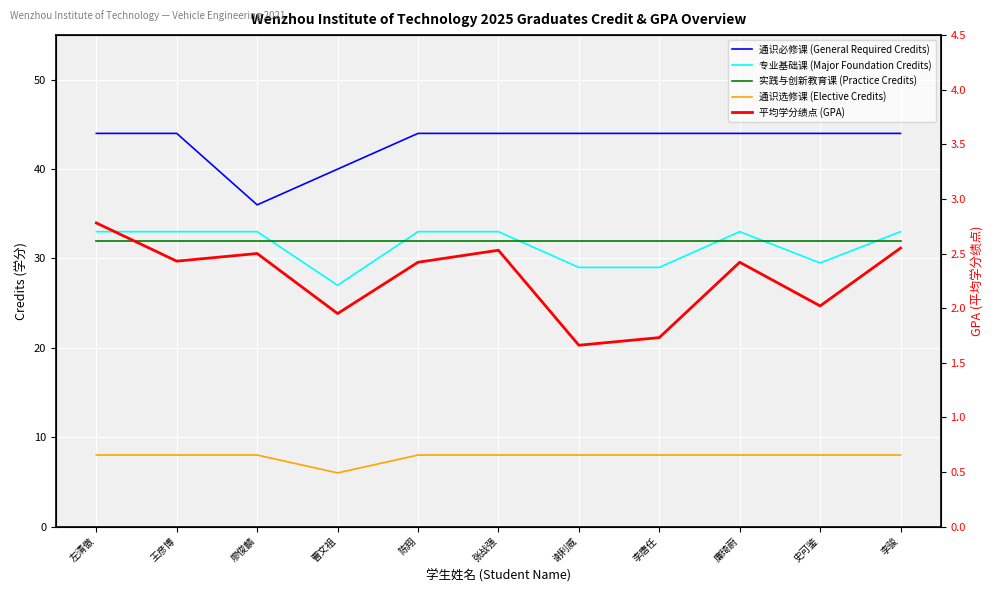

What are all the series names shown in the legend?

通识必修课 (General Required Credits), 专业基础课 (Major Foundation Credits), 实践与创新教育课 (Practice Credits), 通识选修课 (Elective Credits), 平均学分绩点 (GPA)